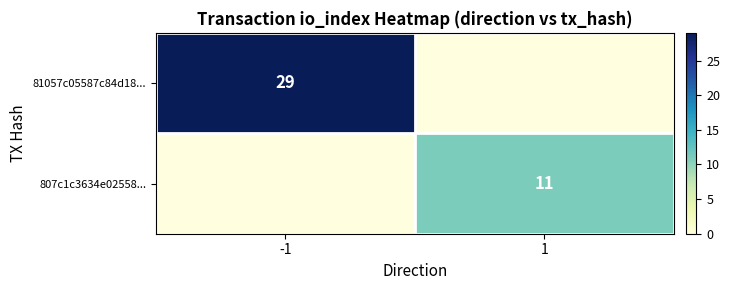

At how many categories does at least one series exceed 23?

1